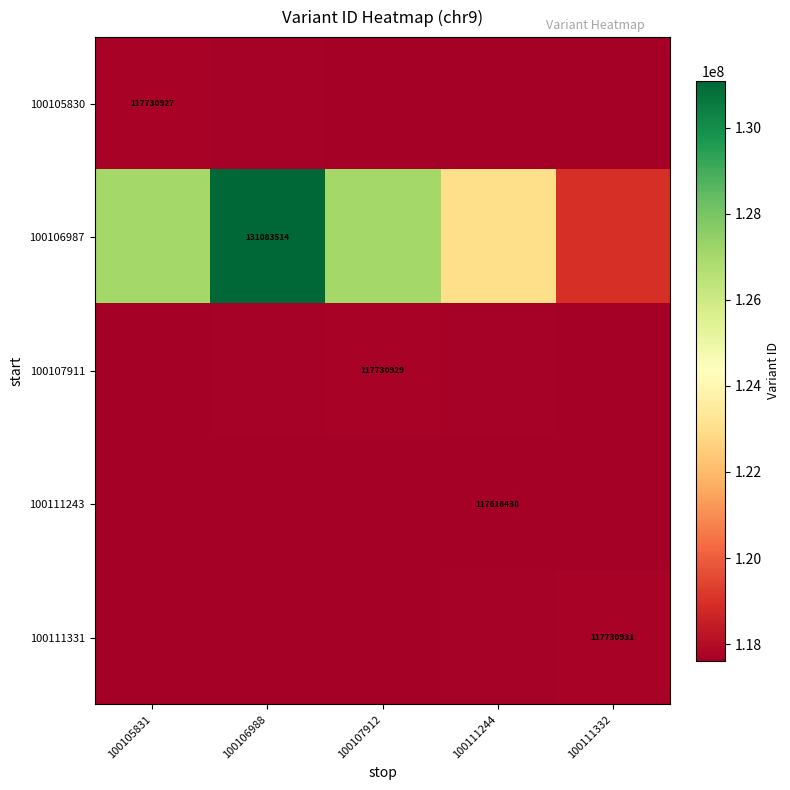

What is the lowest value of the 100111243 series?

117618438.0